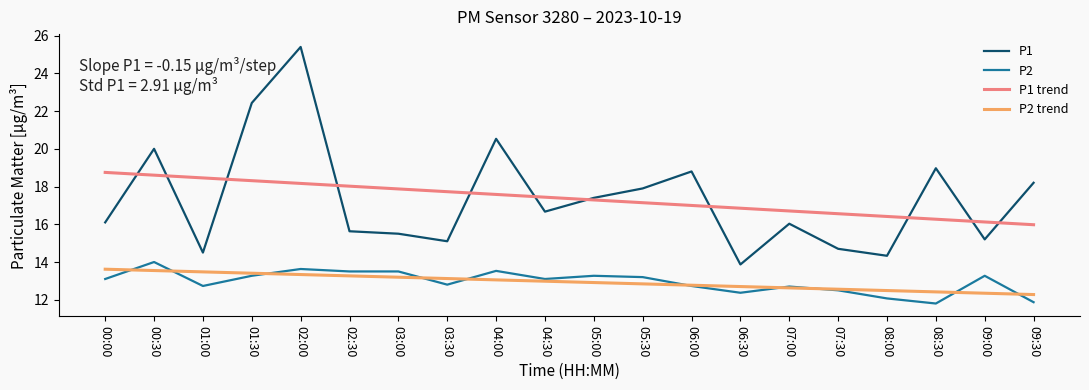

True or false: P2 trend and P1 trend intersect in this chart.

False